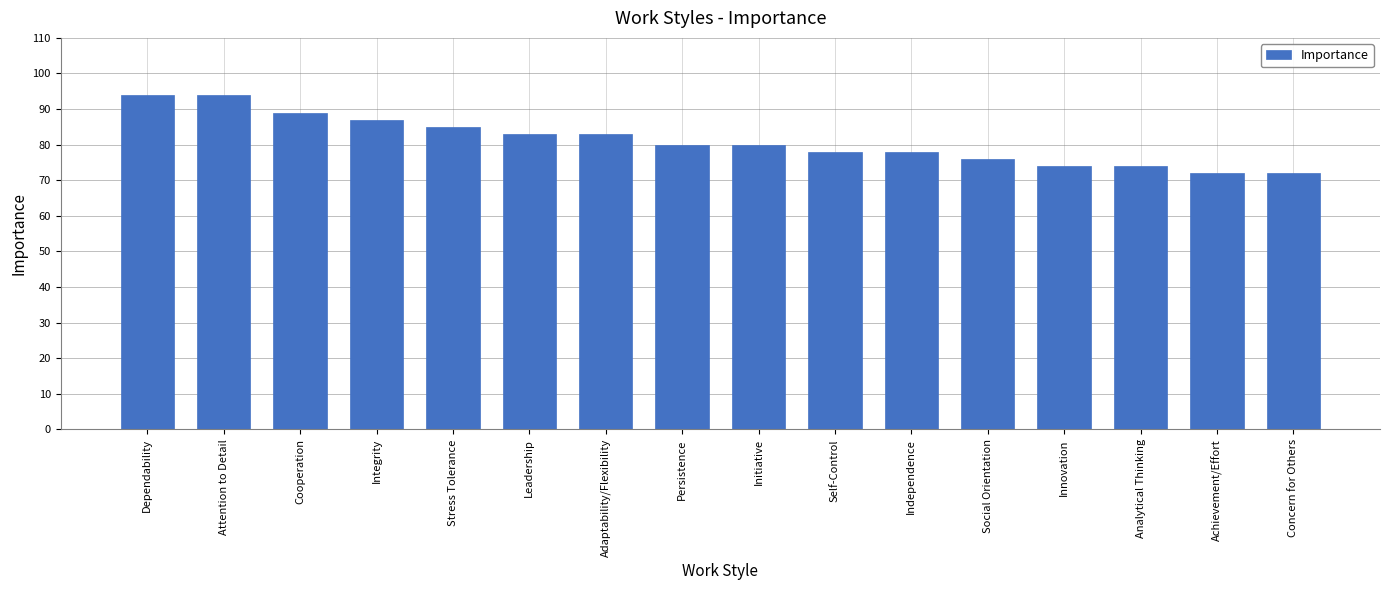

What is the change in value from Initiative to Independence?

-2